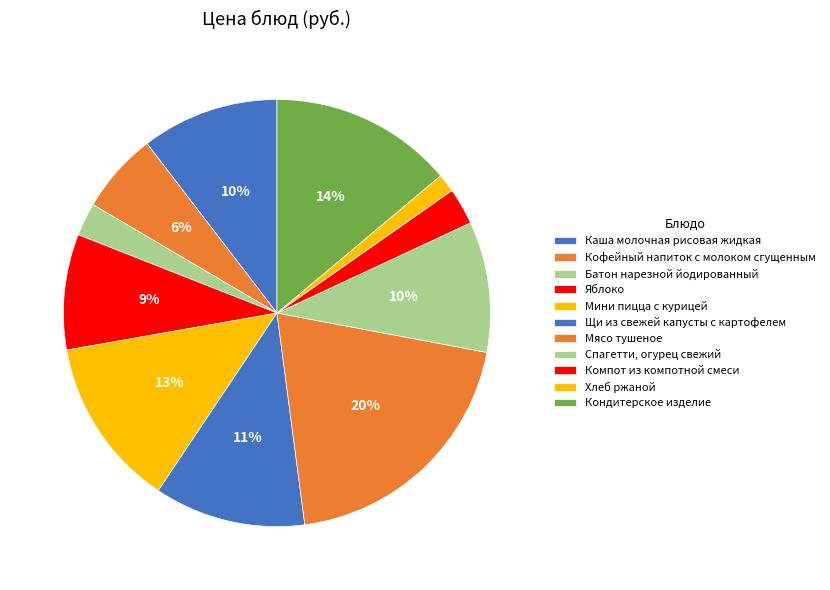

How many slices are in this pie chart?

11